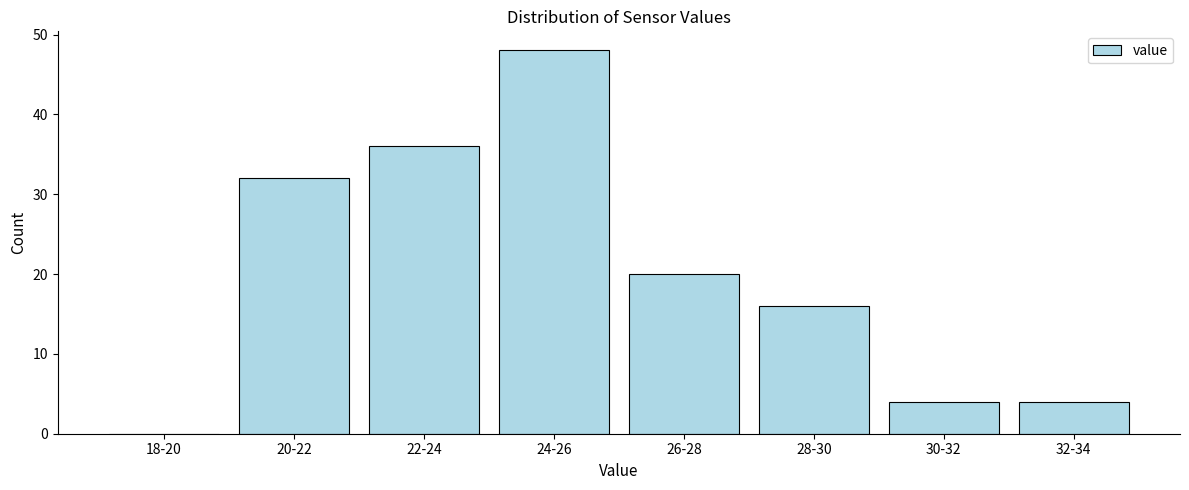

Reading left to right, extract all data points from this chart.

18-20=0	20-22=32	22-24=36	24-26=48	26-28=20	28-30=16	30-32=4	32-34=4